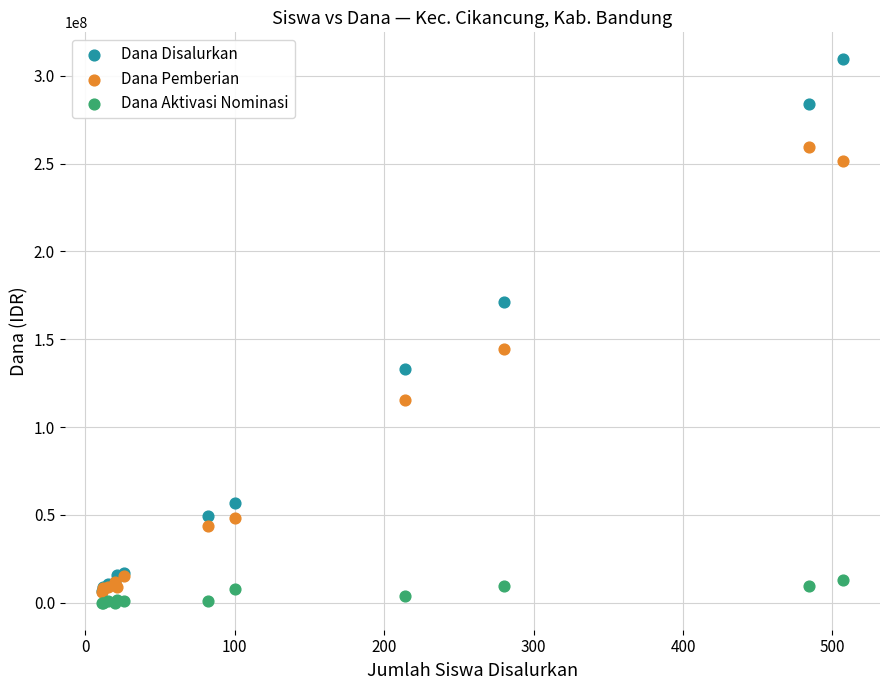

Across all series, what Y value is closest to 154687500?

144375000